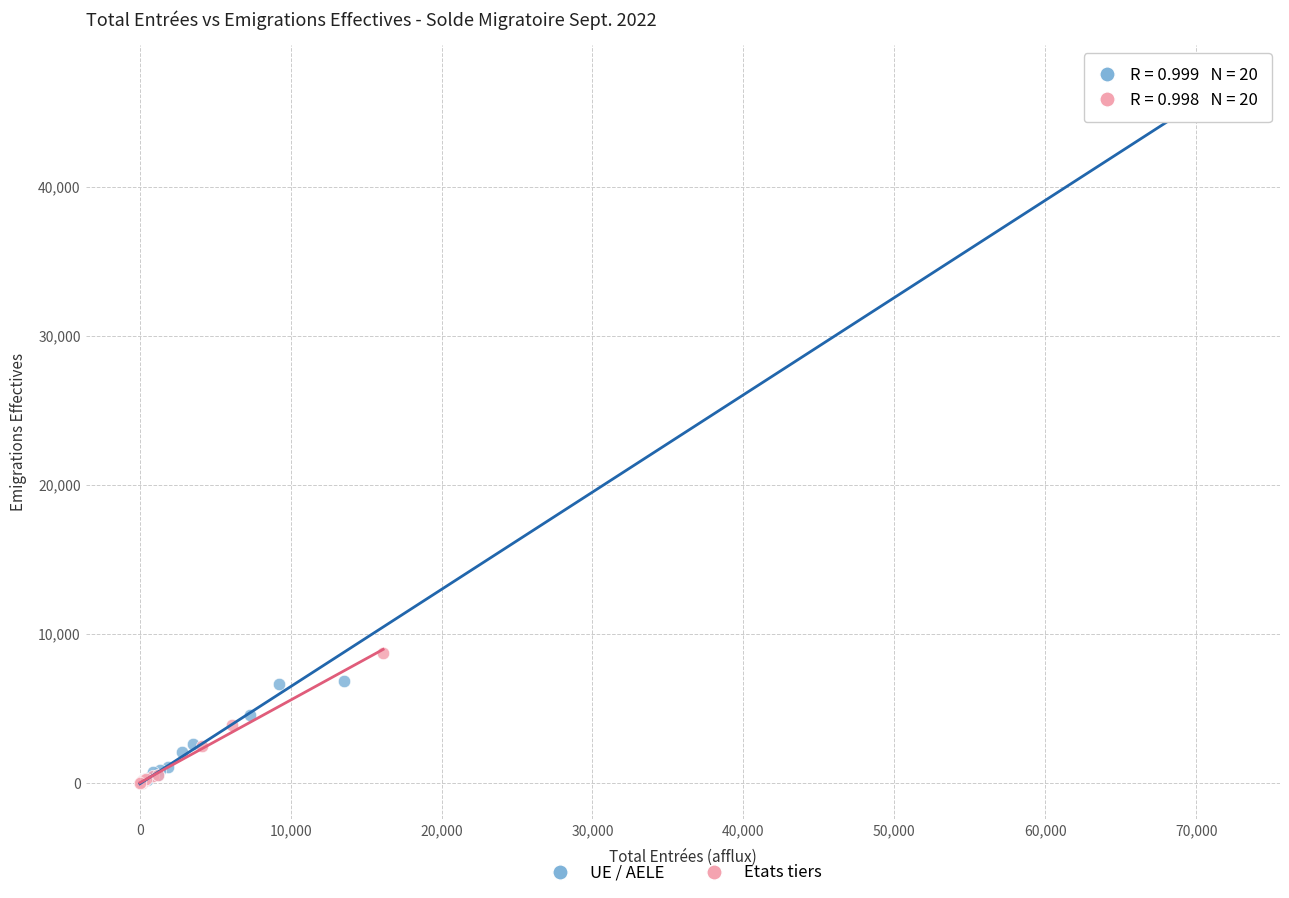

Which series contains the highest Y value?

UE / AELE